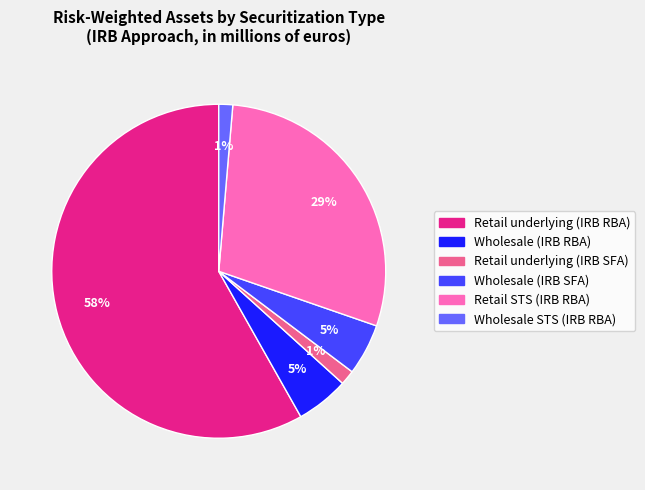

Count the number of slices in the pie.

6